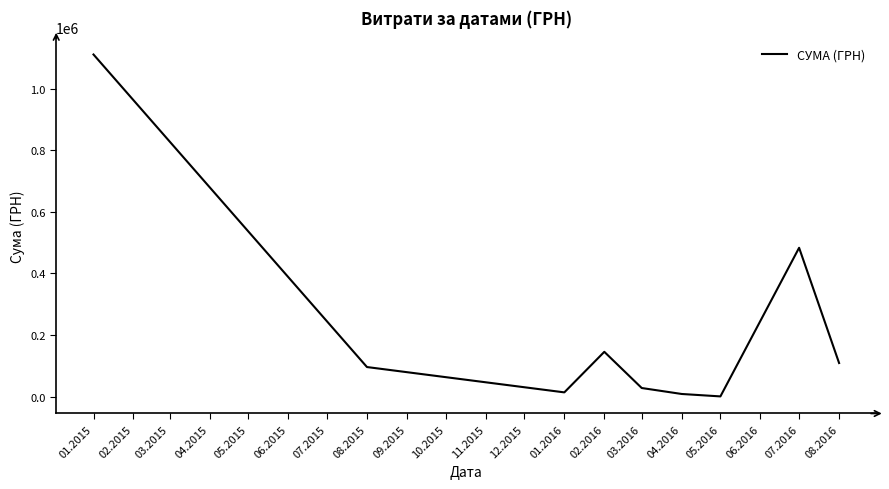

Between 07.2016 and 03.2016, which is larger?

07.2016